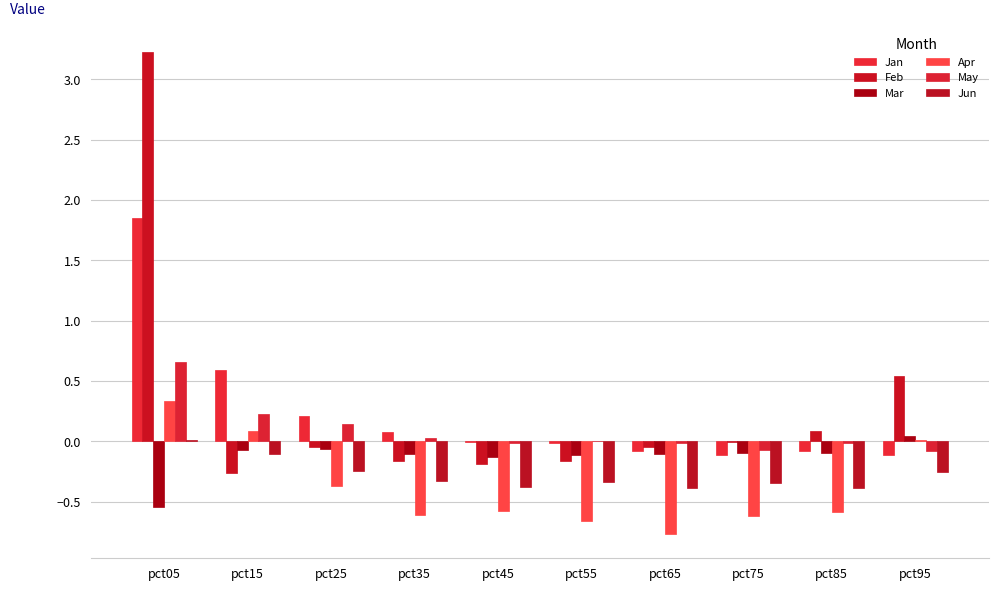

Reading right to left, transcribe all the data shown in this chart.

Jan: pct95=-0.1	pct85=-0.1	pct75=-0.1	pct65=-0.1	pct55=-0.0	pct45=-0.0	pct35=0.1	pct25=0.2	pct15=0.6	pct05=1.8
Feb: pct95=0.5	pct85=0.1	pct75=-0.0	pct65=-0.0	pct55=-0.2	pct45=-0.2	pct35=-0.2	pct25=-0.0	pct15=-0.3	pct05=3.2
Mar: pct95=0.0	pct85=-0.1	pct75=-0.1	pct65=-0.1	pct55=-0.1	pct45=-0.1	pct35=-0.1	pct25=-0.1	pct15=-0.1	pct05=-0.5
Apr: pct95=0.0	pct85=-0.6	pct75=-0.6	pct65=-0.8	pct55=-0.7	pct45=-0.6	pct35=-0.6	pct25=-0.4	pct15=0.1	pct05=0.3
May: pct95=-0.1	pct85=-0.0	pct75=-0.1	pct65=-0.0	pct55=0.0	pct45=-0.0	pct35=0.0	pct25=0.1	pct15=0.2	pct05=0.7
Jun: pct95=-0.2	pct85=-0.4	pct75=-0.3	pct65=-0.4	pct55=-0.3	pct45=-0.4	pct35=-0.3	pct25=-0.2	pct15=-0.1	pct05=0.0